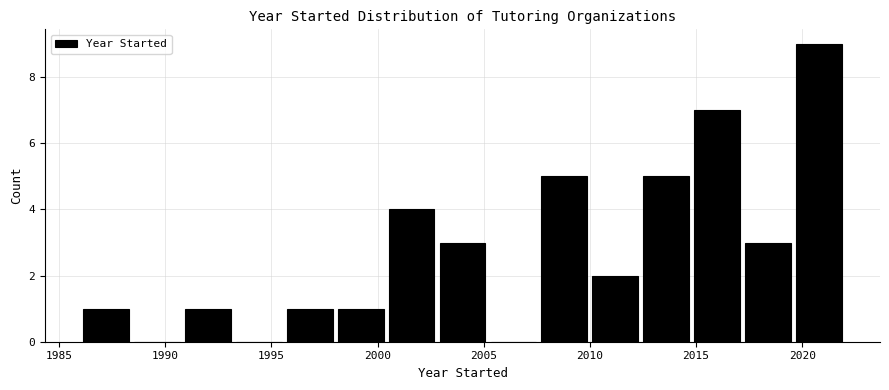

Reading left to right, transcribe this chart: for each bar, give the range it covers on the x-axis and its height. Neither the bar edges nor the heights are printed on the chart, so give them approximately, as read against the axes.

1986.0 to 1988.4: 1
1988.4 to 1990.8: 0
1990.8 to 1993.2: 1
1993.2 to 1995.6: 0
1995.6 to 1998.0: 1
1998.0 to 2000.4: 1
2000.4 to 2002.8: 4
2002.8 to 2005.2: 3
2005.2 to 2007.6: 0
2007.6 to 2010.0: 5
2010.0 to 2012.4: 2
2012.4 to 2014.8: 5
2014.8 to 2017.2: 7
2017.2 to 2019.6: 3
2019.6 to 2022.0: 9